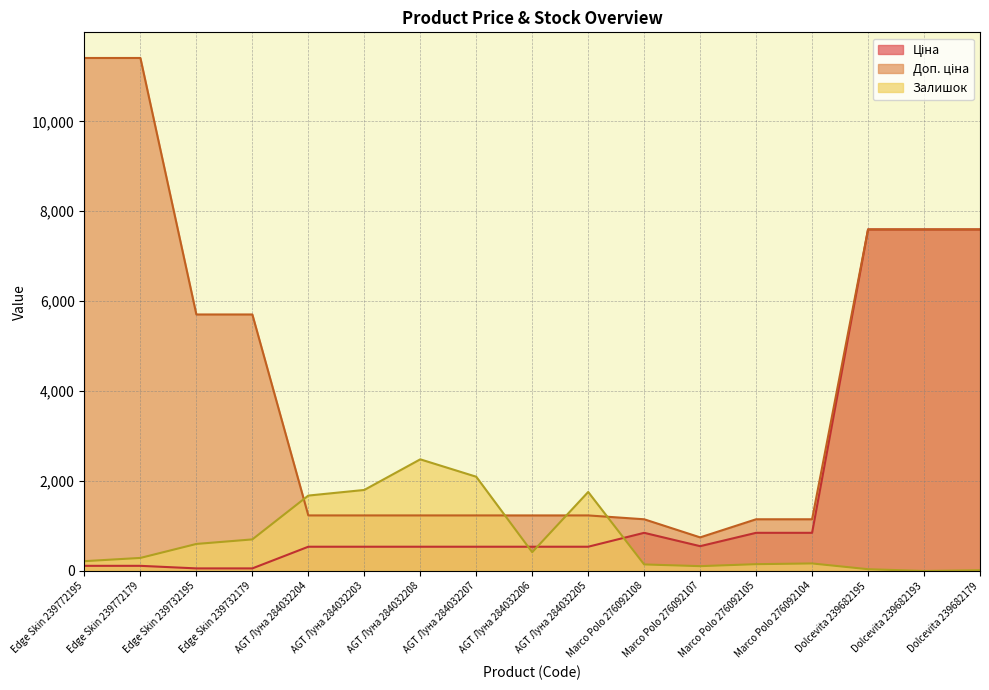

What are all the series names shown in the legend?

Ціна, Доп. ціна, Залишок